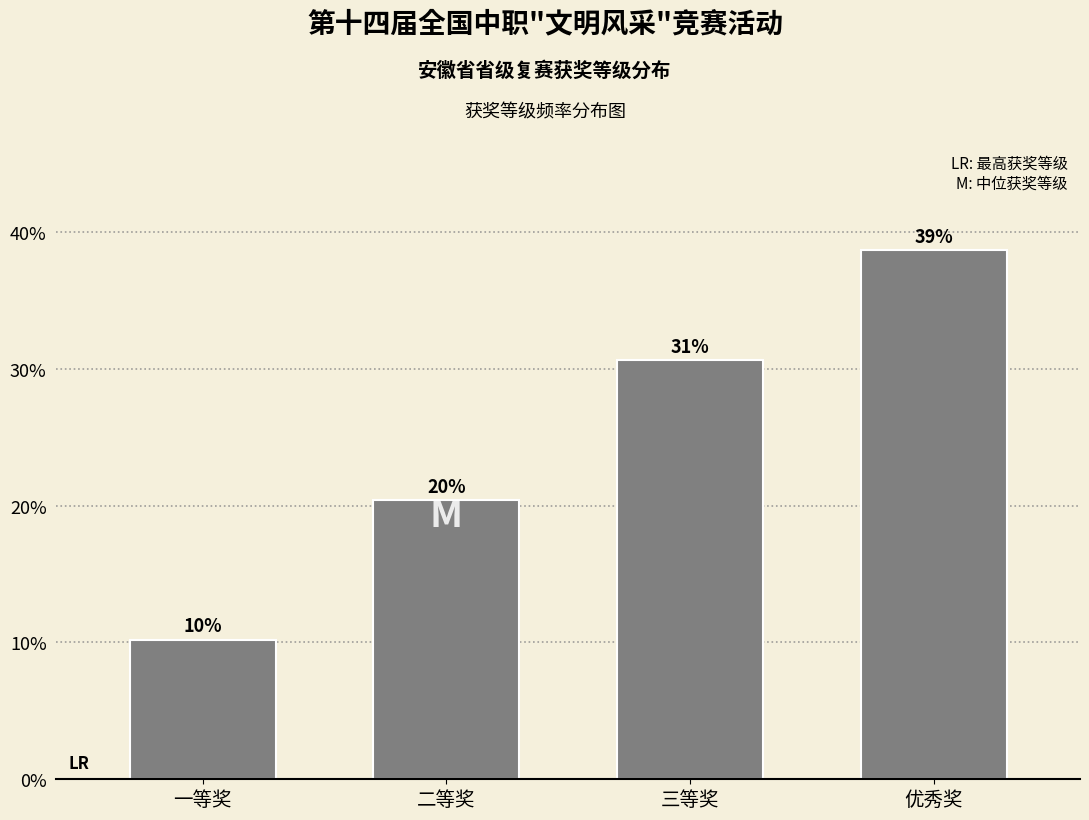

How many bars are there in total?

4